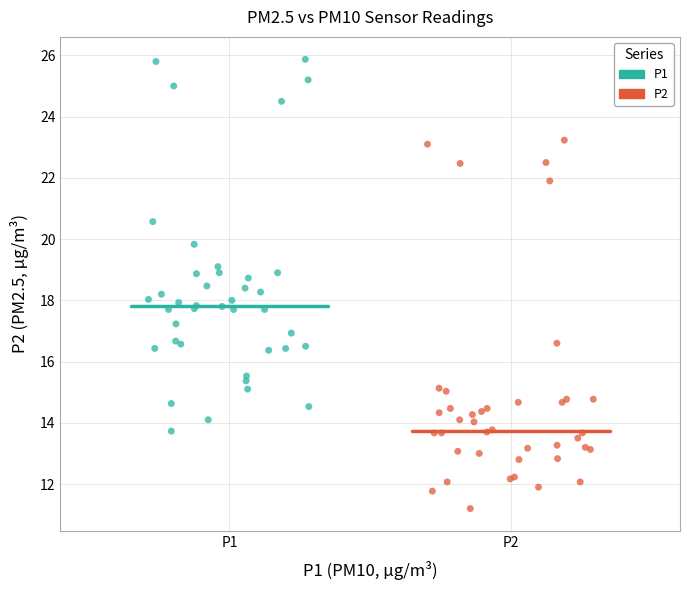

What are all the series names shown in the legend?

P1, P2